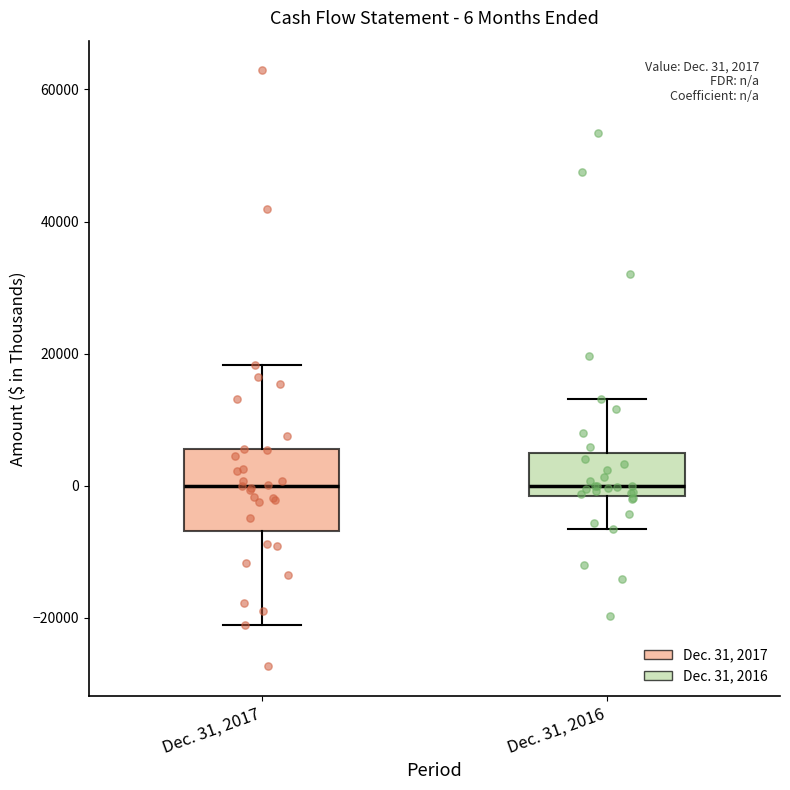

Which box is the tallest, from its lower edge to its upper edge?

Dec. 31, 2017